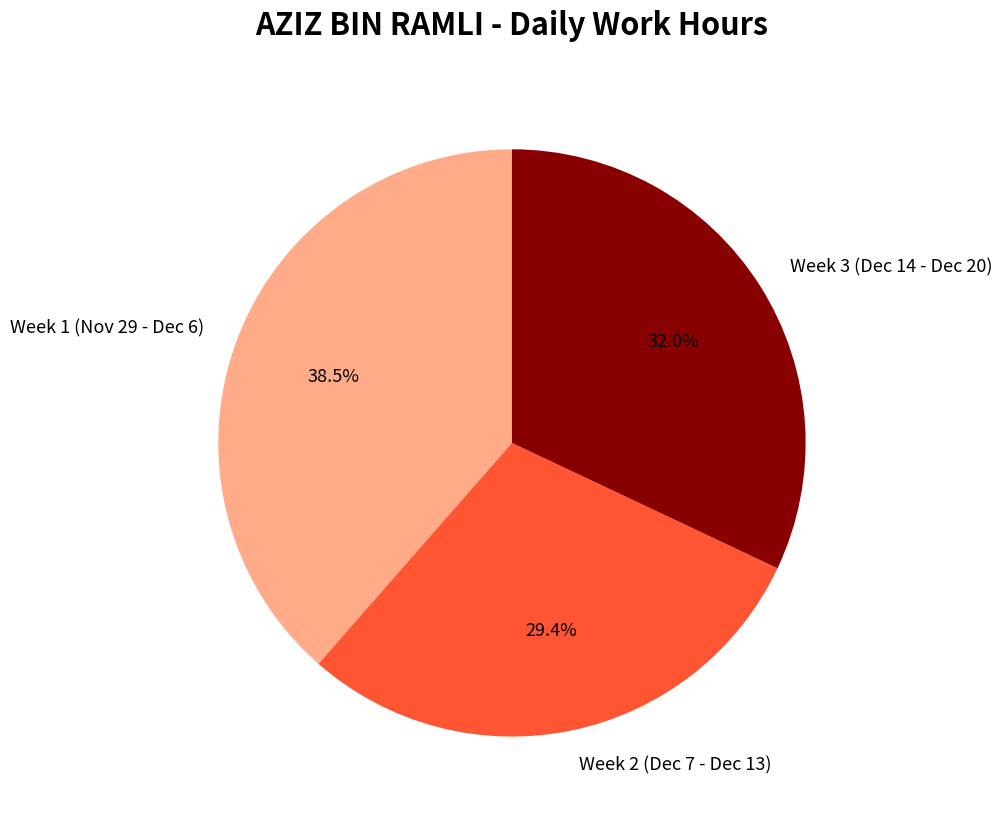

What percentage do Week 3 (Dec 14 - Dec 20) and Week 1 (Nov 29 - Dec 6) together represent?

70.6%